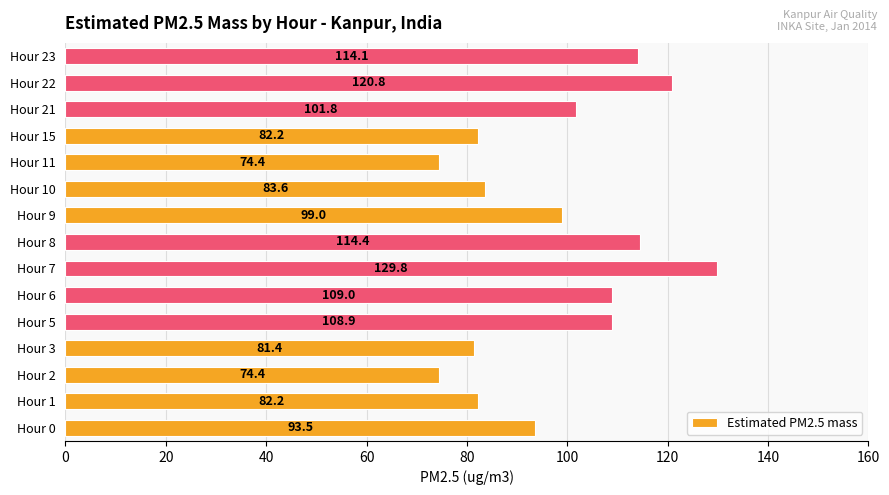

At which category does the chart reach its peak across all series?

Hour 7